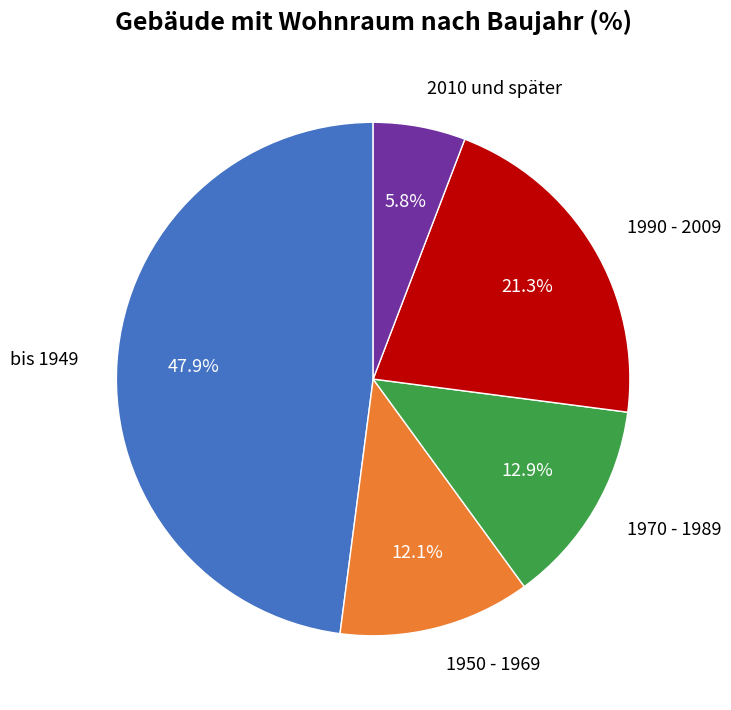

To the nearest percent, what portion does 1990 - 2009 represent?

21%